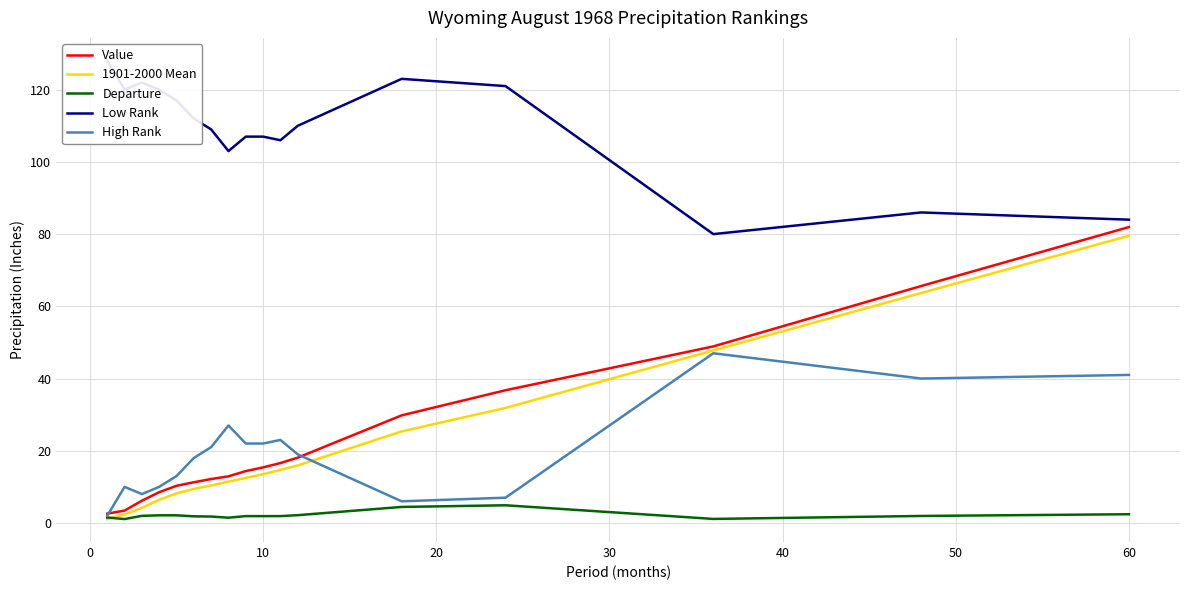

Is the value of High Rank at 14 greater than the value of 1901-2000 Mean at 60?

Yes